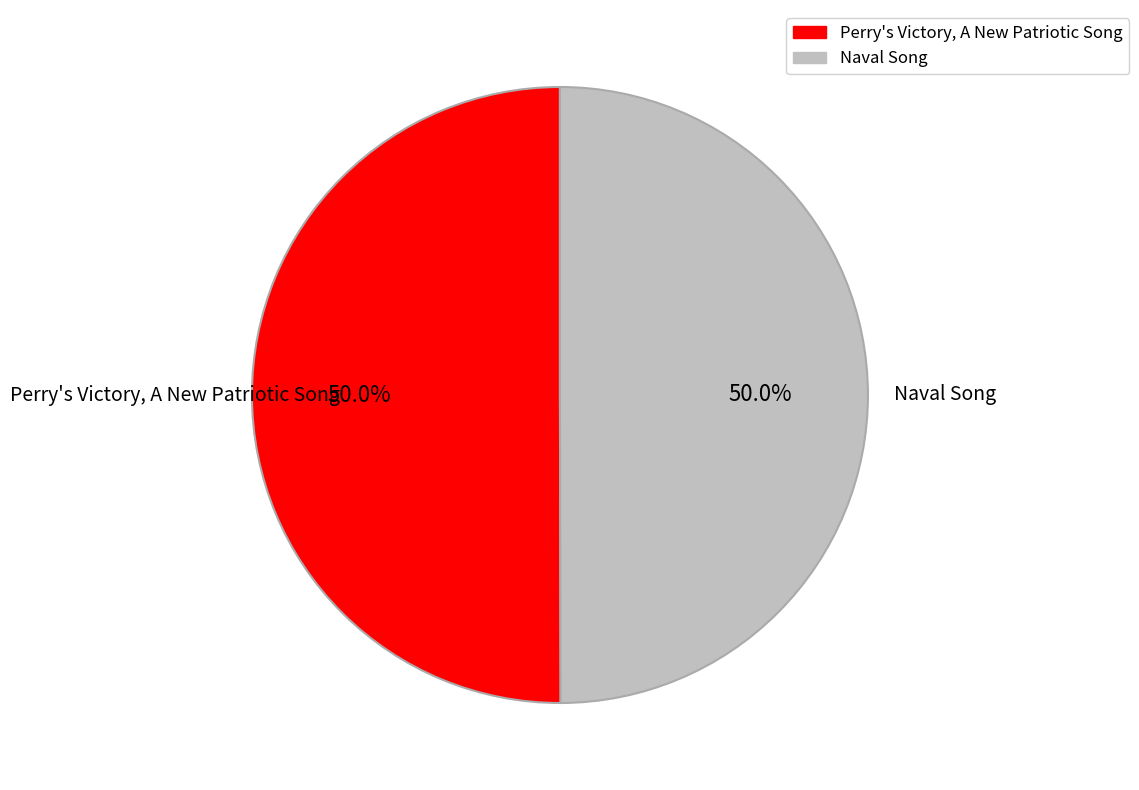

To the nearest percent, what is the average slice percentage?

50%